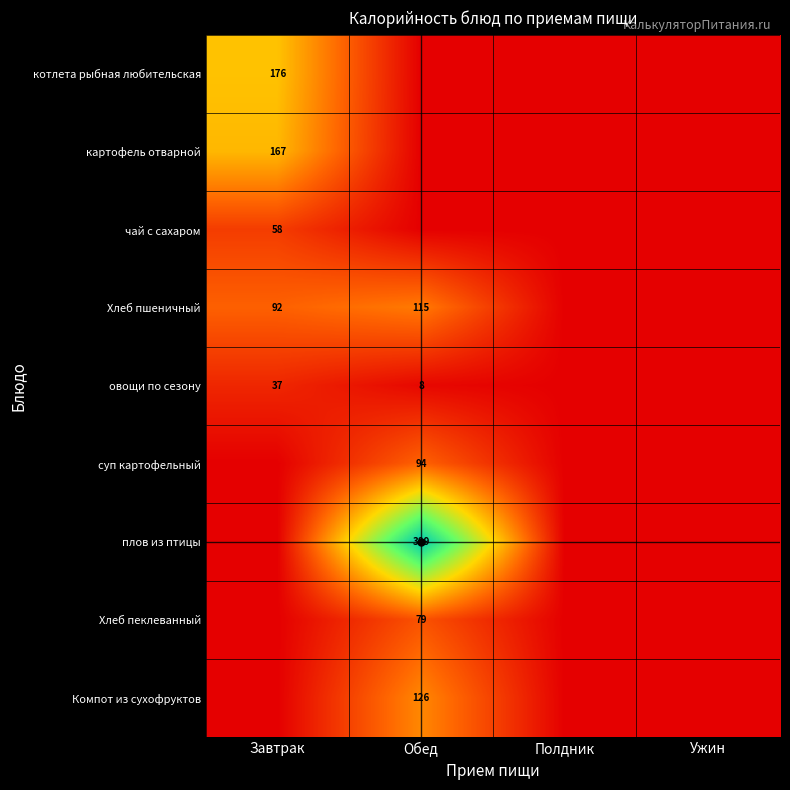

Is it true that овощи по сезону equals 4 at Обед?

False